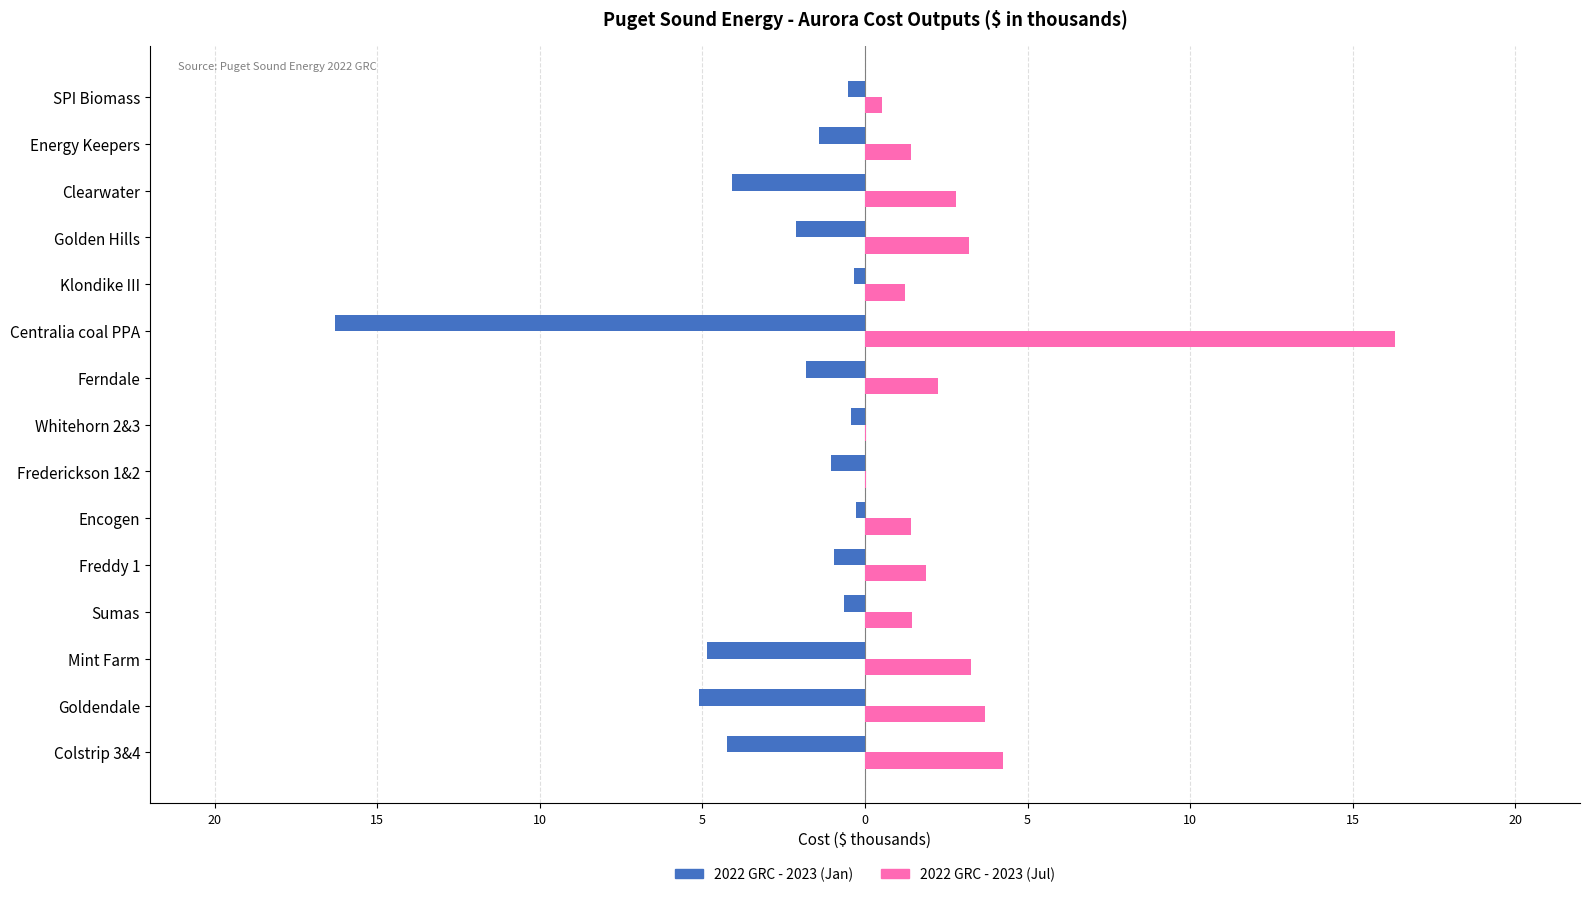

What is the difference between the maximum and minimum values in the 2022 GRC - 2023 (Jan) series?

16.0